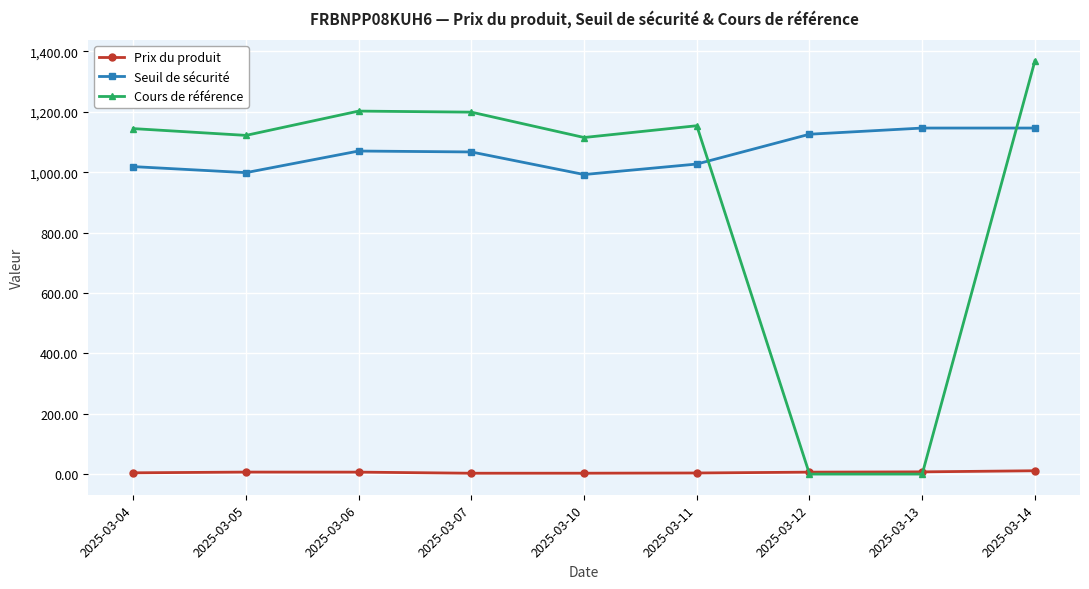

In Cours de référence, how many points are higher than both neighbors (excluding endpoints)?

2